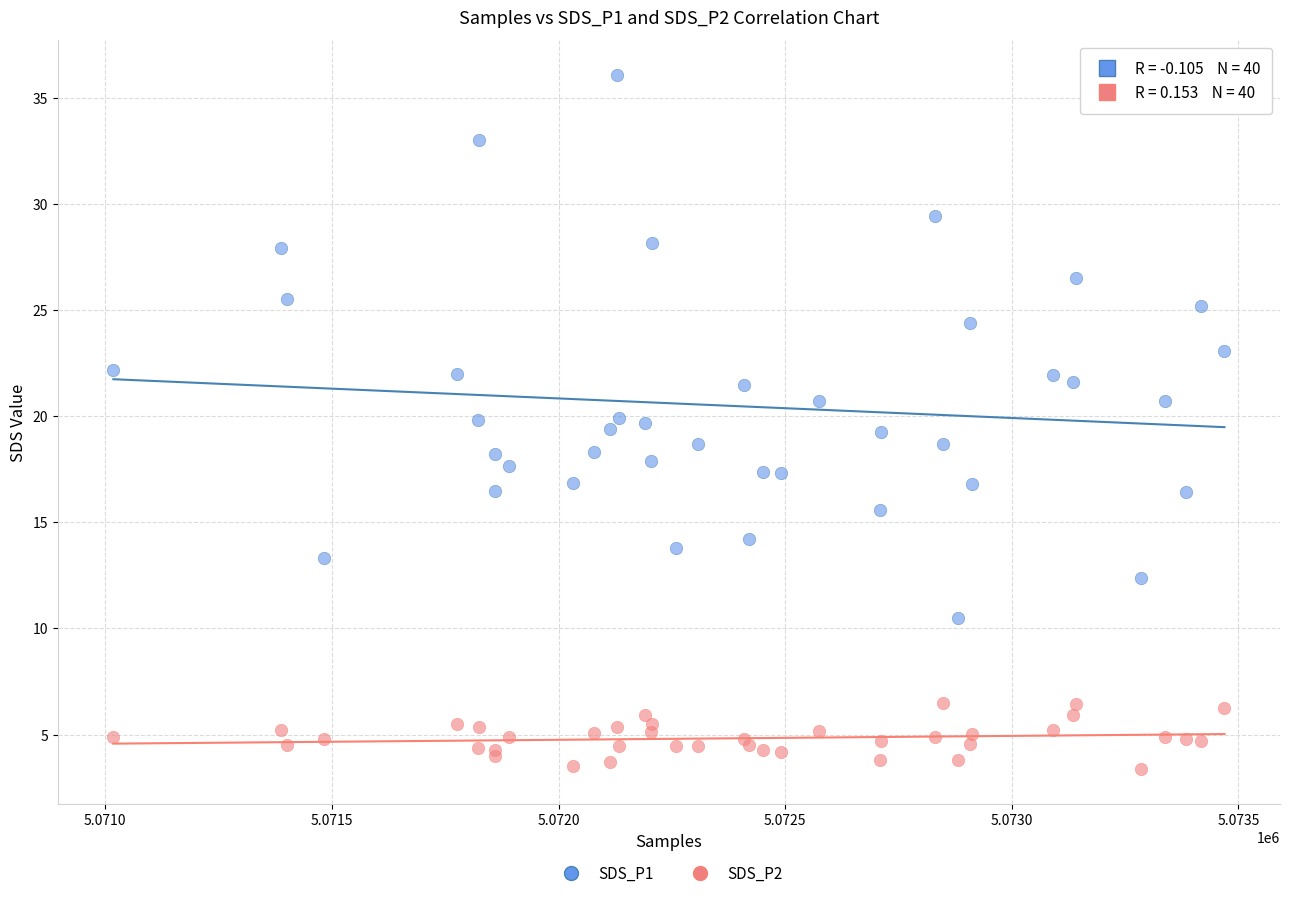

What are all the series names shown in the legend?

SDS_P1, SDS_P2